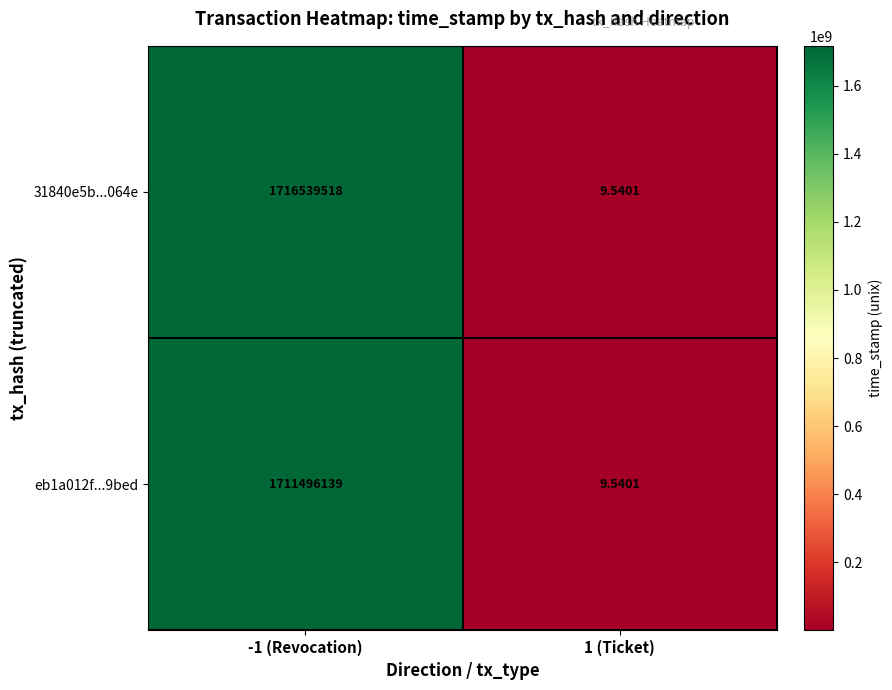

Is the value of eb1a012f...9bed at -1 (Revocation) greater than the value of 31840e5b...064e at -1 (Revocation)?

No